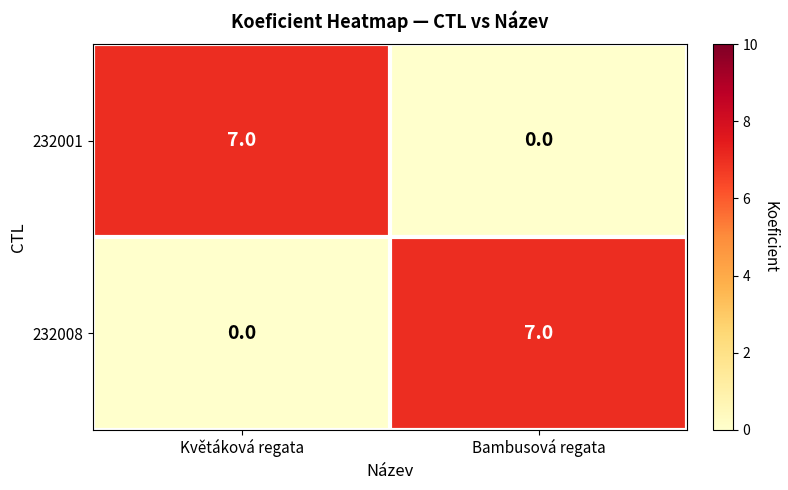

How many series are shown in this chart?

2